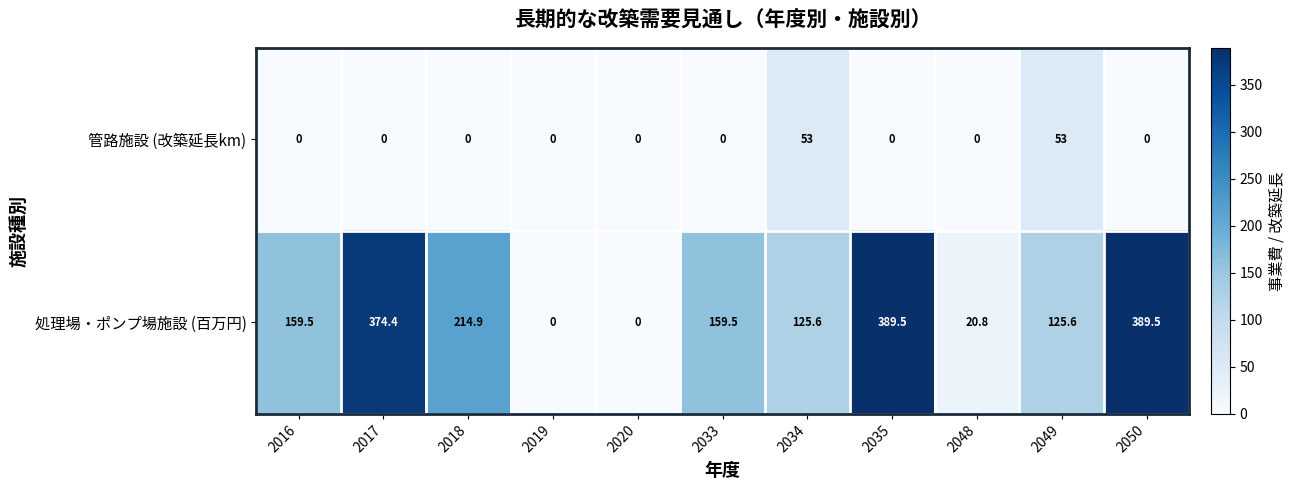

What is the total value across all series at 2049?

178.6